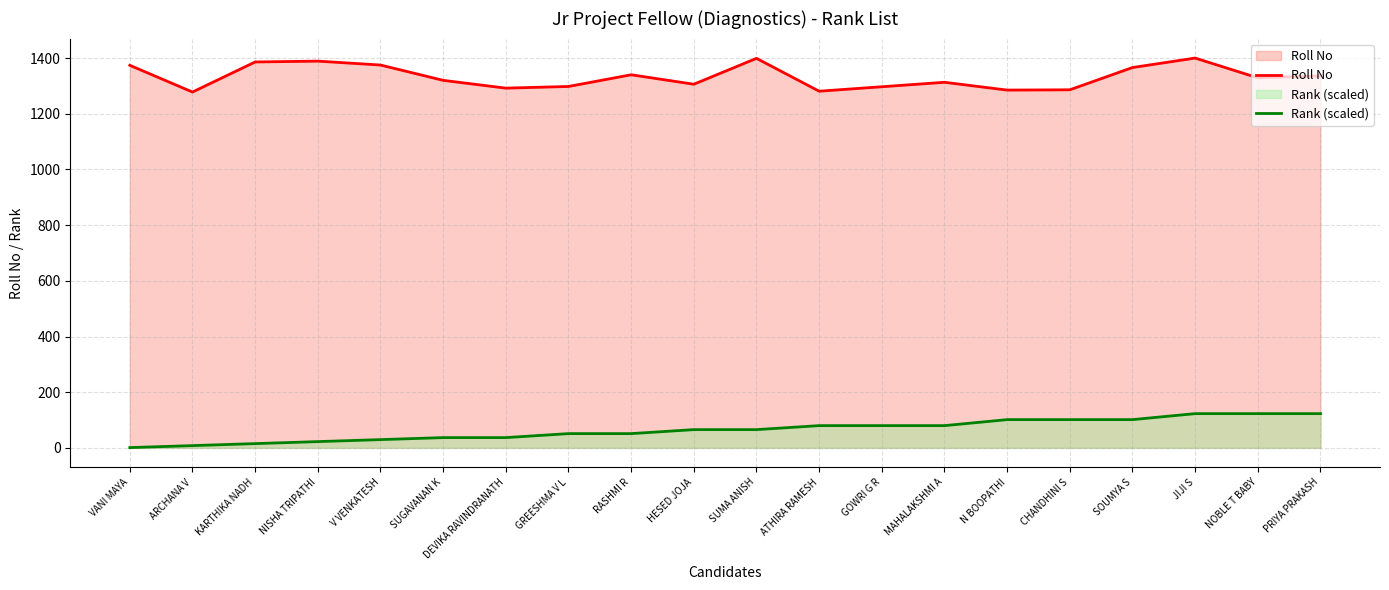

At which label is Roll No closest to 1339?

RASHMI R